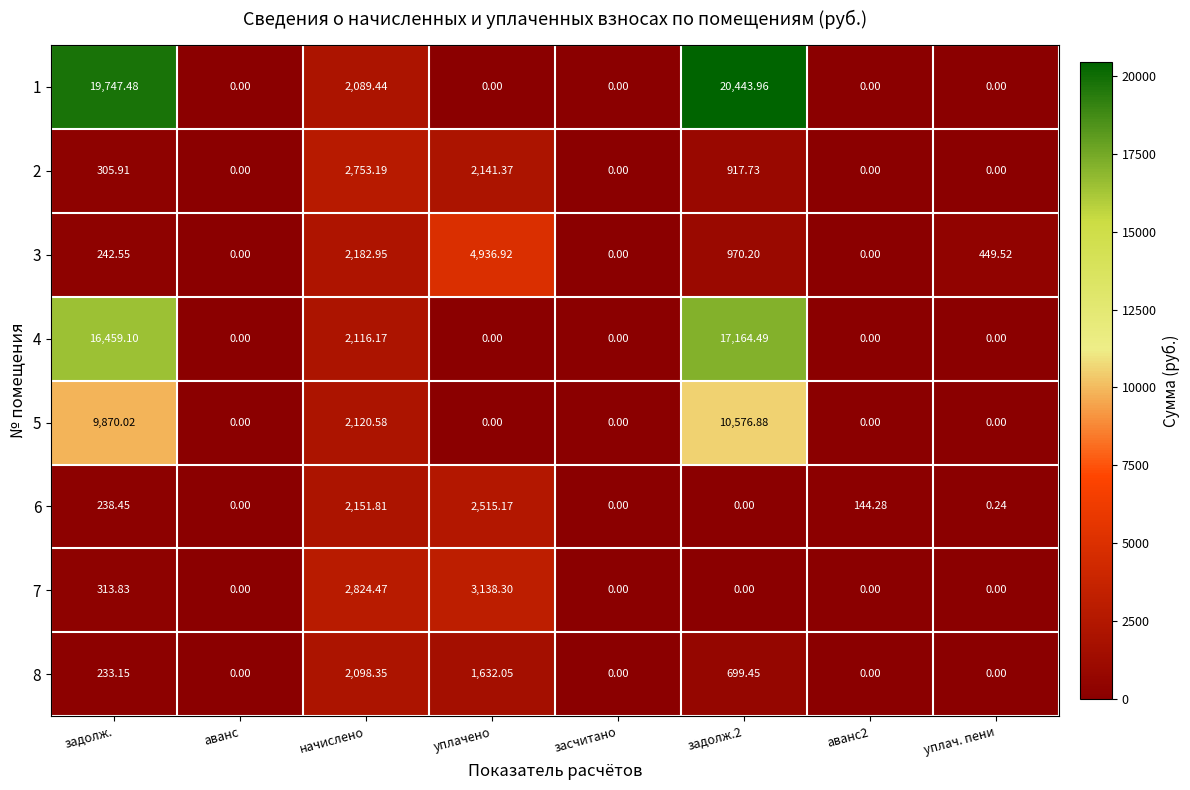

Is the value of 3 at задолж. greater than the value of 2 at засчитано?

Yes